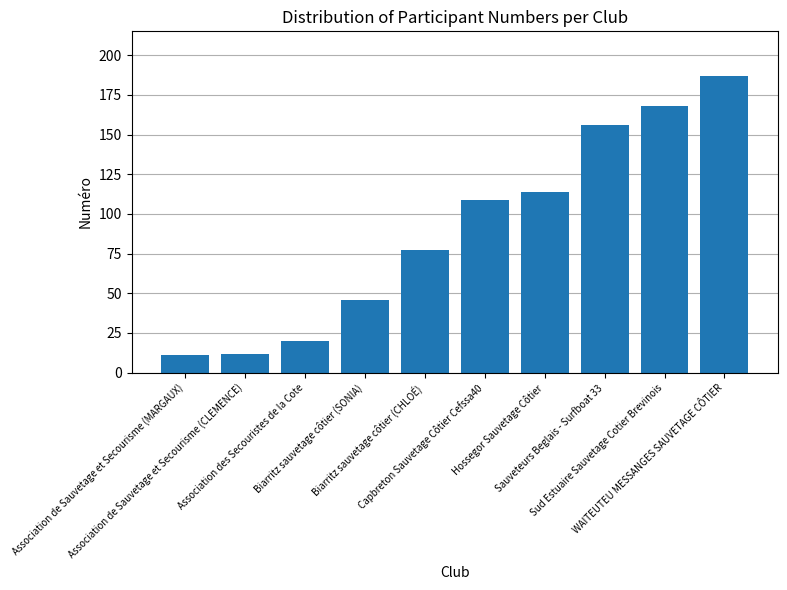

Reading left to right, what are all the values shown in this chart?

11	12	20	46	77	109	114	156	168	187